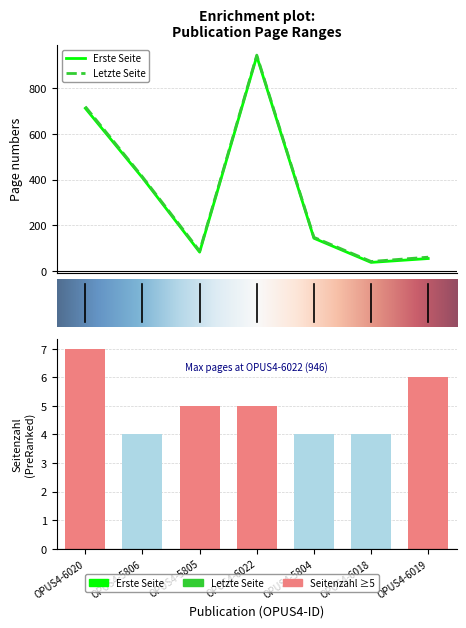

Between 5 and 6, which is larger?

6